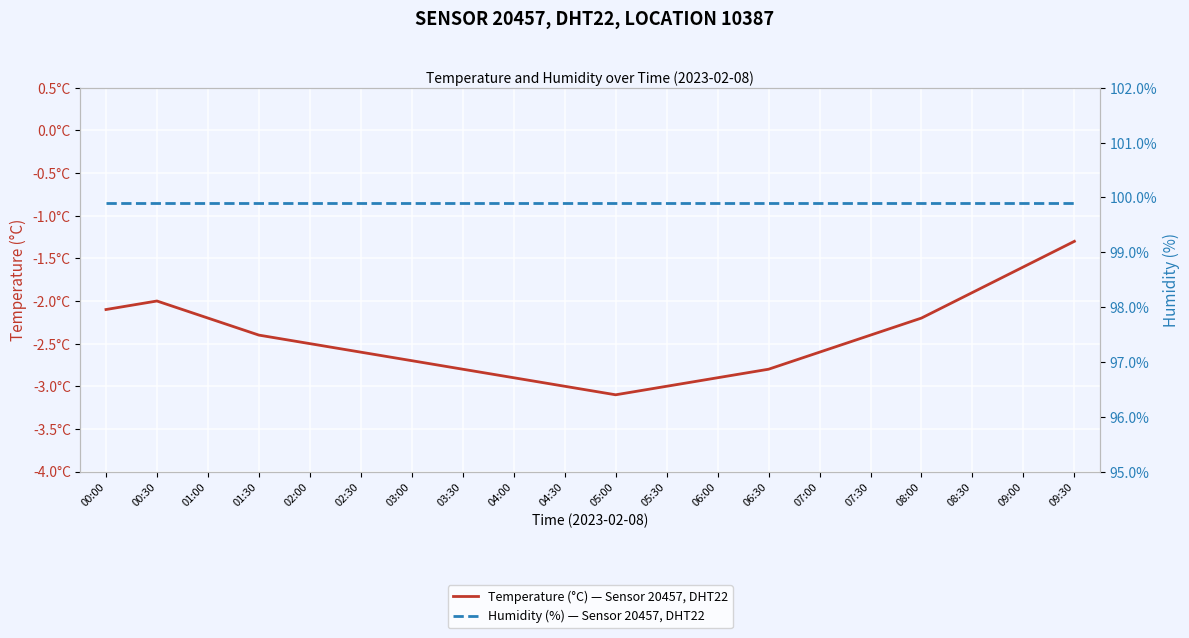

List the series in order of their peak value, highest first.

Humidity (%) — Sensor 20457, DHT22, Temperature (°C) — Sensor 20457, DHT22